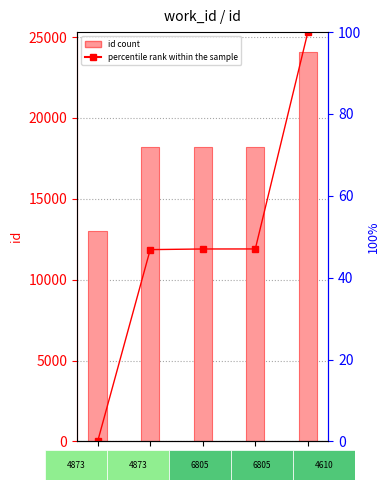

The percentile rank within the sample series shows 47.0 at 18234. True or false?

True